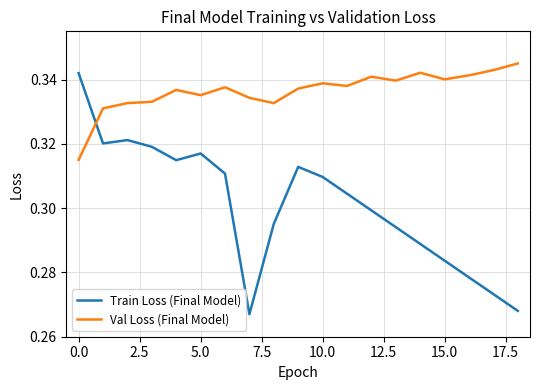

How many interior local peaks does the Train Loss (Final Model) series have?

3